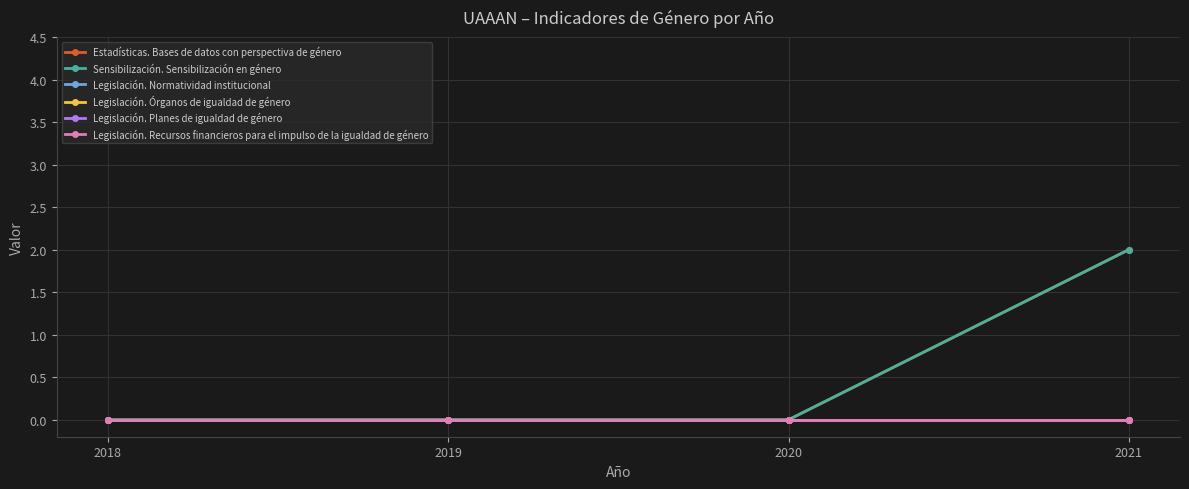

How many lines are shown in the chart?

6